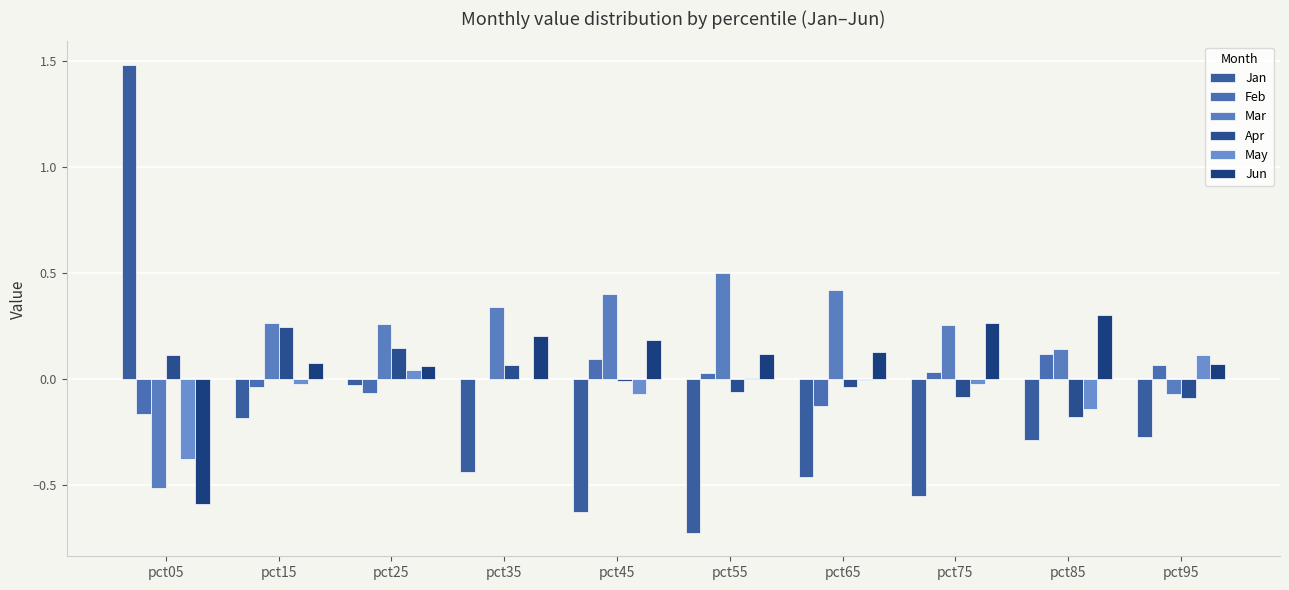

What is the smallest value displayed?

-0.7